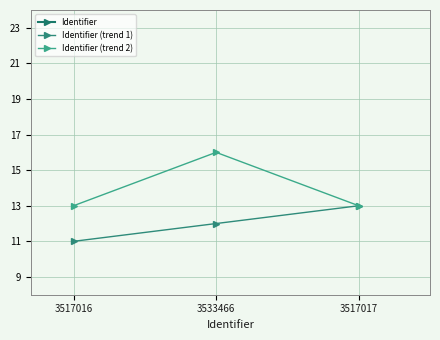

What position from the right is 3517017?

1